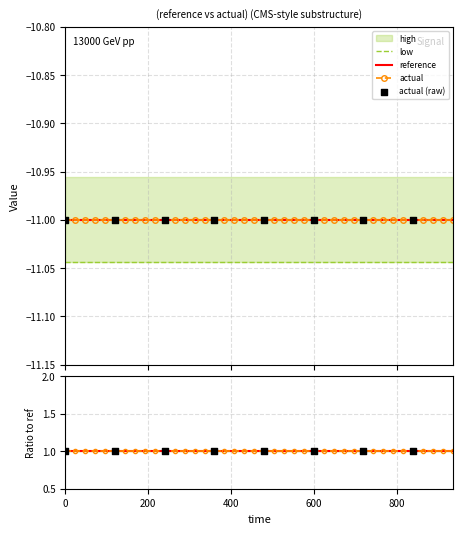

What is the total value across all series at 0?

-55.0